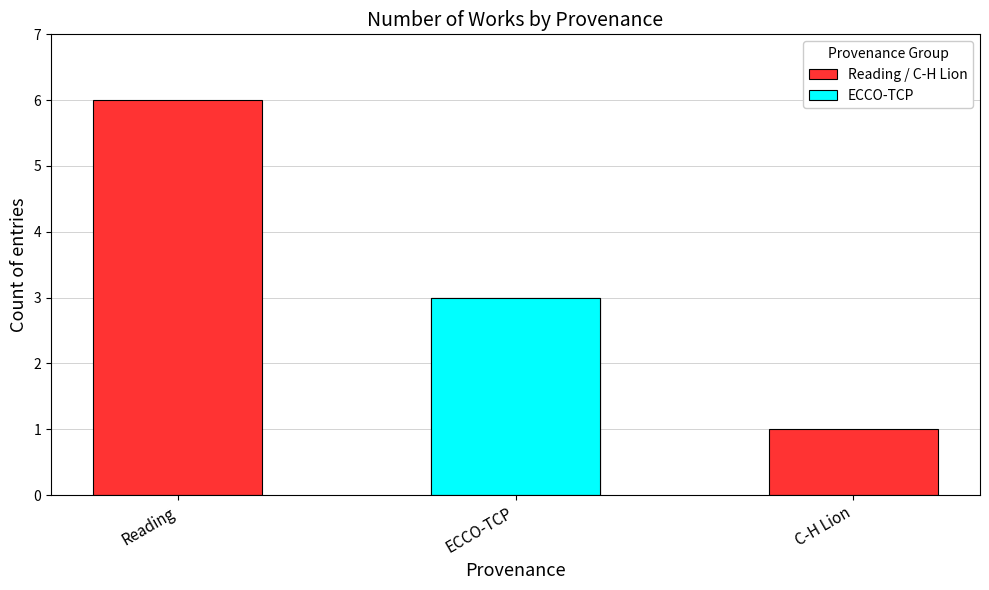

What is the change in value from ECCO-TCP to C-H Lion?

-2